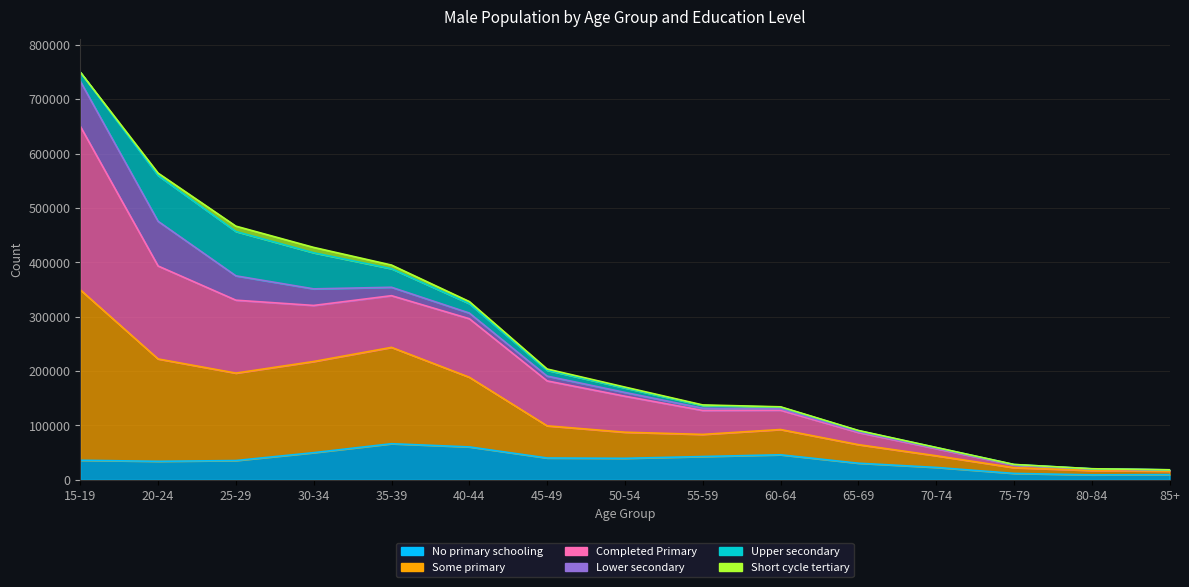

At which label is No primary schooling closest to 37649?

15-19